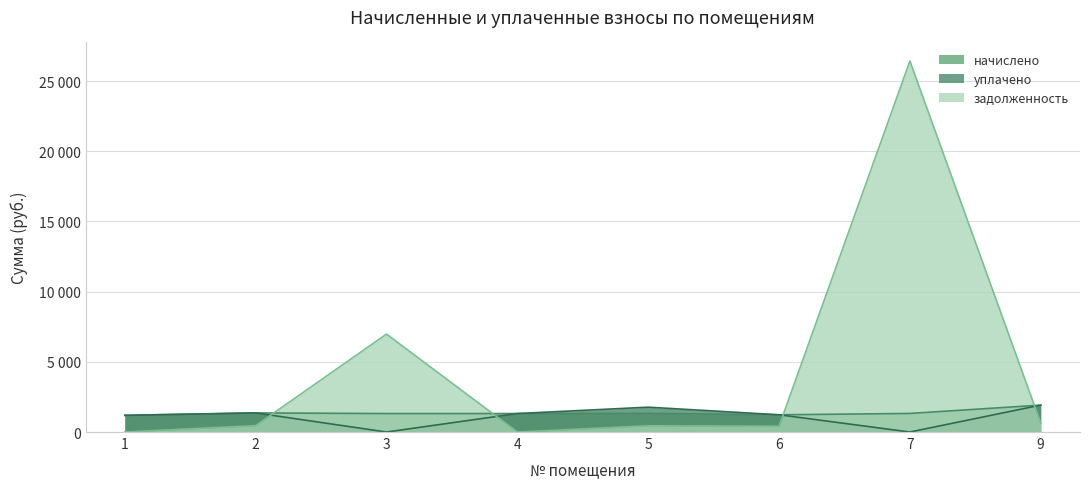

What is the value of the задолженность point at the 6th from the left?

409.4